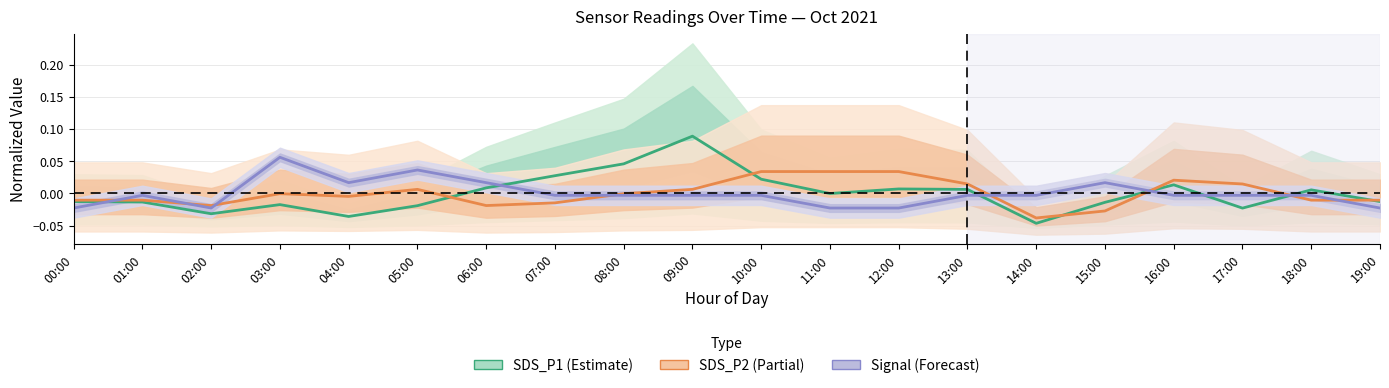

True or false: SDS_P2 has more than 0 interior local peaks.

True